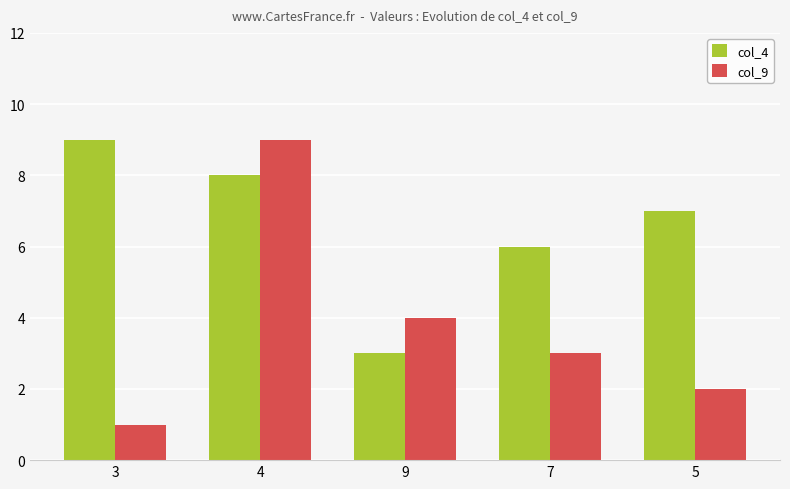

What are all the series names shown in the legend?

col_4, col_9